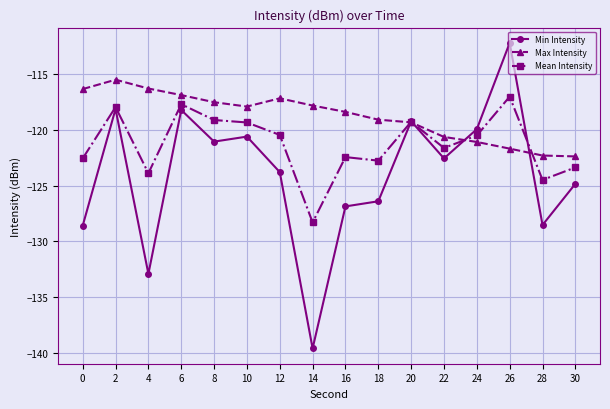

True or false: Mean Intensity has a value of -207.3 at 22.

False